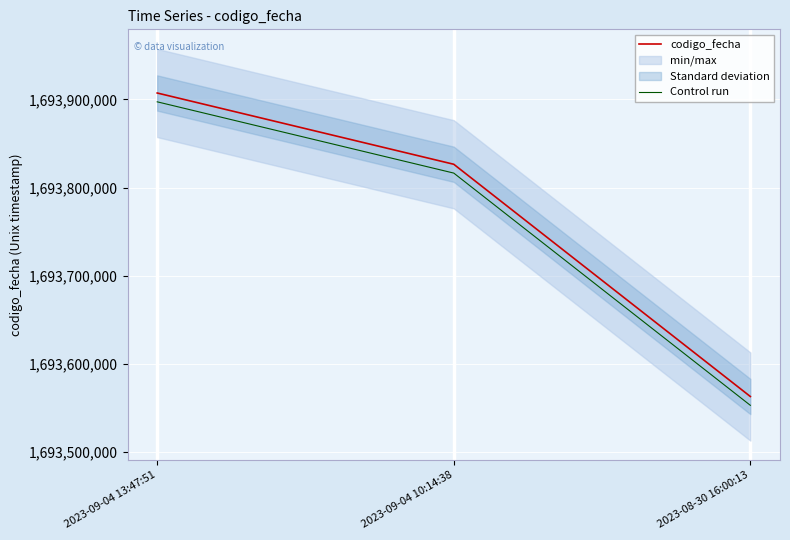

What is the spread (max minus min) of values at 2023-08-30 16:00:13?

10000